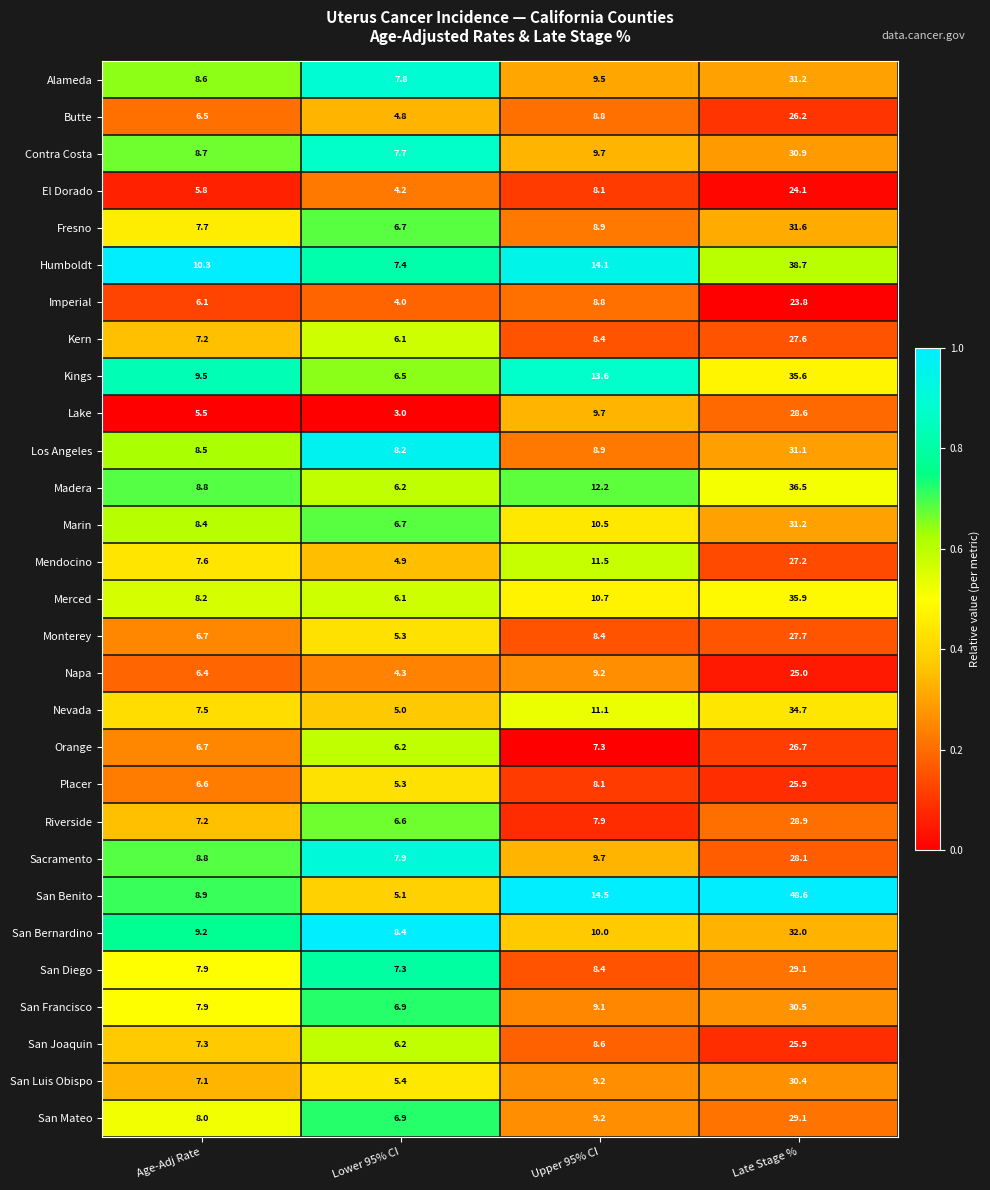

How many data points does each series have?

4